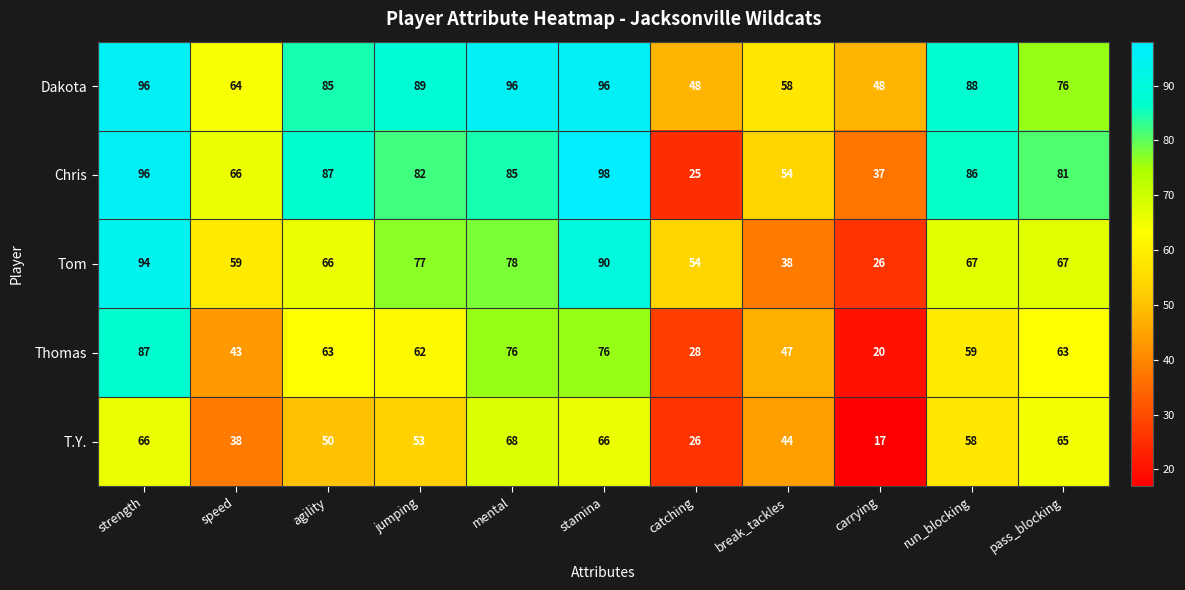

What is the difference between the T.Y. values at catching and mental?

42